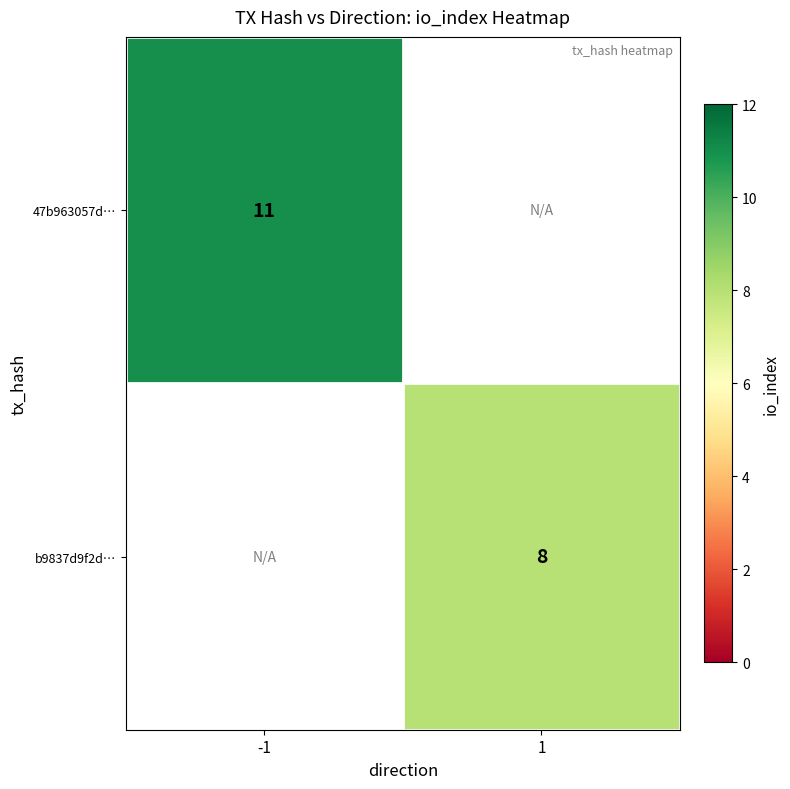

True or false: 47b963057d… has a value of 19 at -1.

False